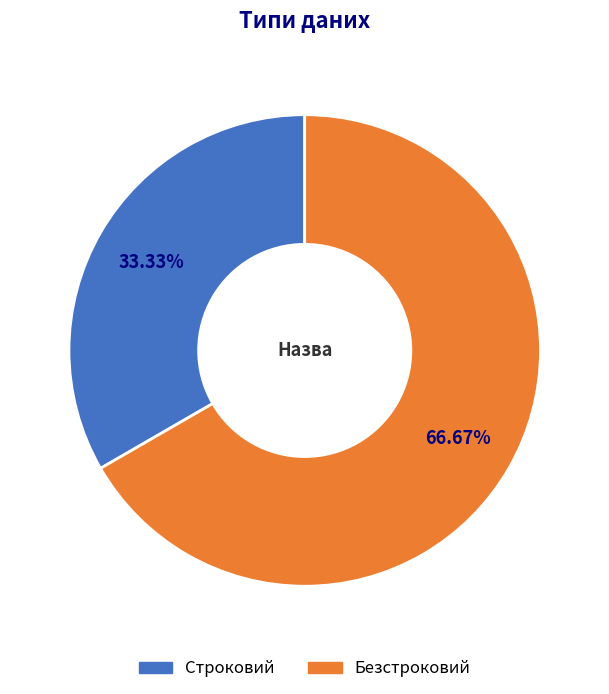

To the nearest percent, what is the combined percentage of Безстроковий and Строковий?

100%